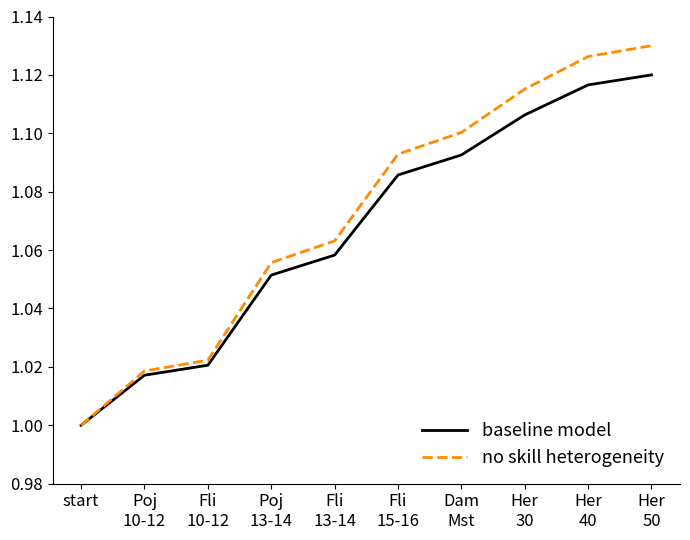

Between Poj
13-14 and Her
50, which series saw the biggest shift?

no skill heterogeneity